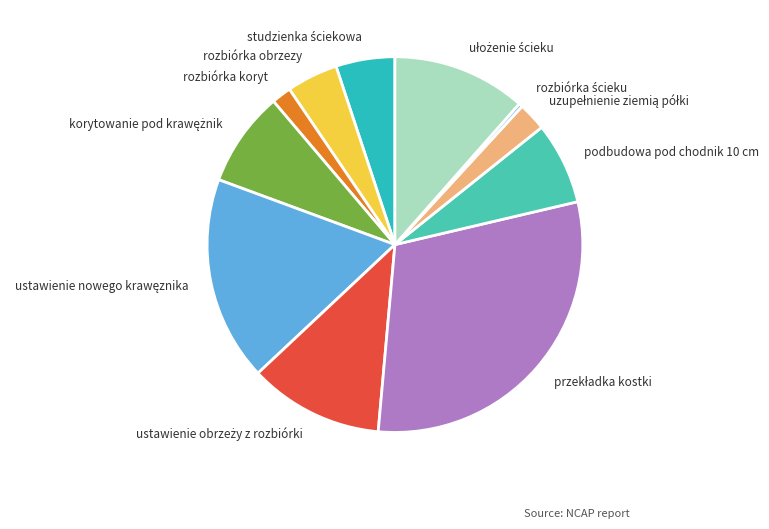

Does any single category account for the majority?

No